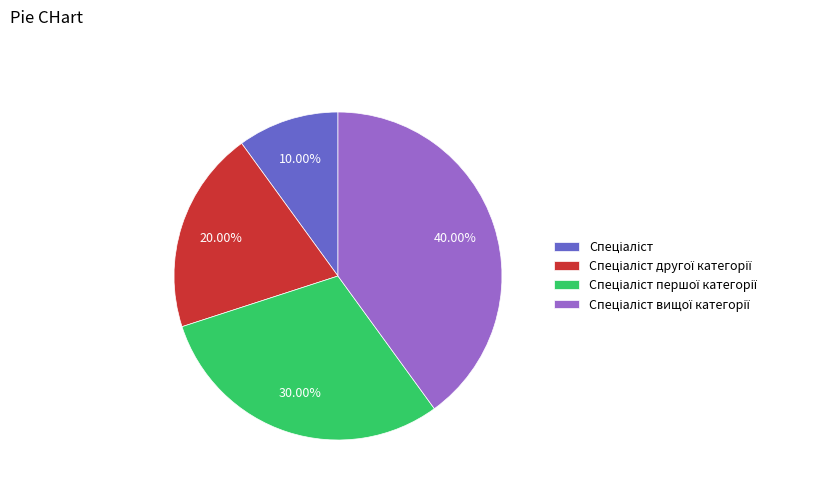

Is there any slice that represents more than half of the pie?

No